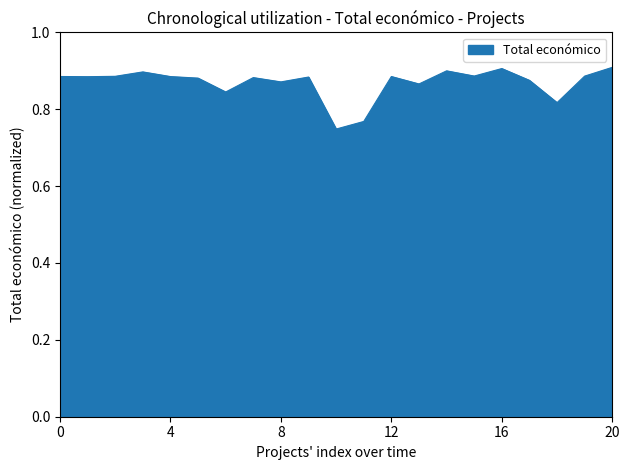

Reading right to left, what are all the values shown in this chart?

0.9	0.9	0.8	0.9	0.9	0.9	0.9	0.9	0.9	0.8	0.7	0.9	0.9	0.9	0.8	0.9	0.9	0.9	0.9	0.9	0.9